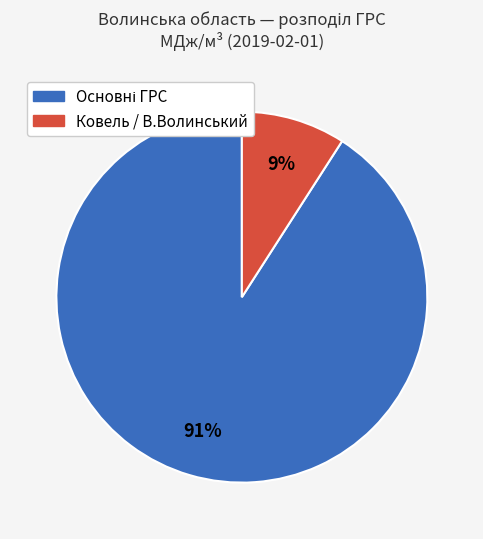

Does any single category account for the majority?

Yes